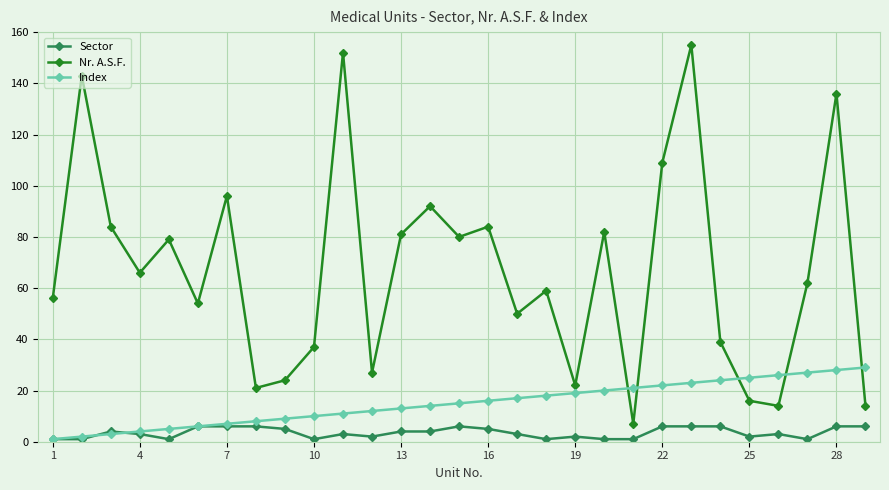

Does the chart display data point markers on the line(s)?

Yes